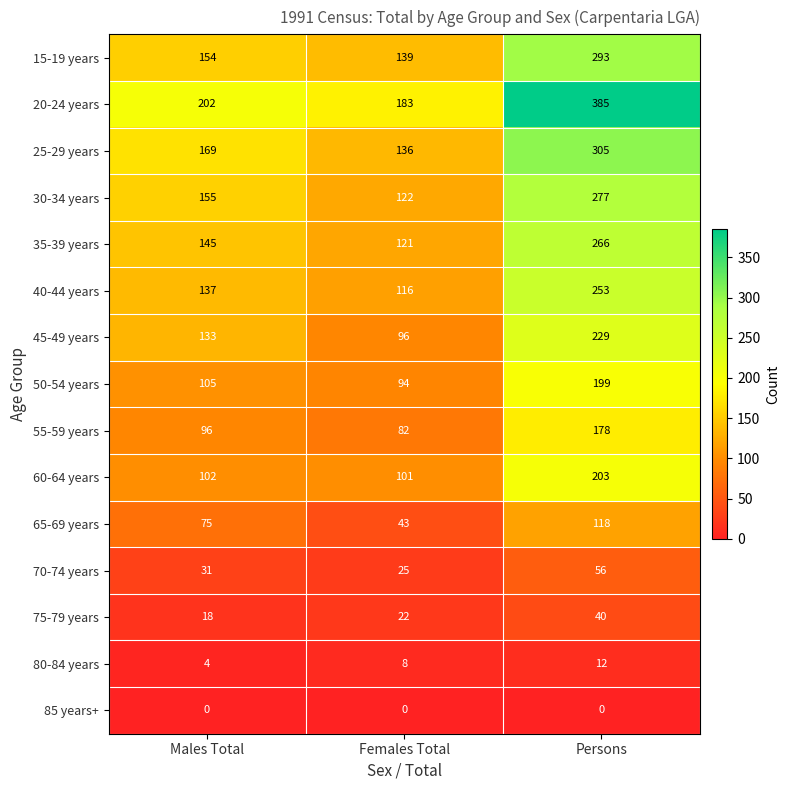

Which series has the largest total across all categories?

20-24 years